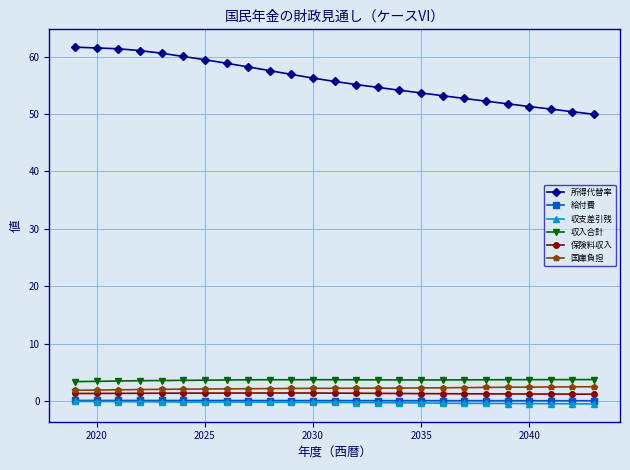

Which series has the widest spread of values?

所得代替率